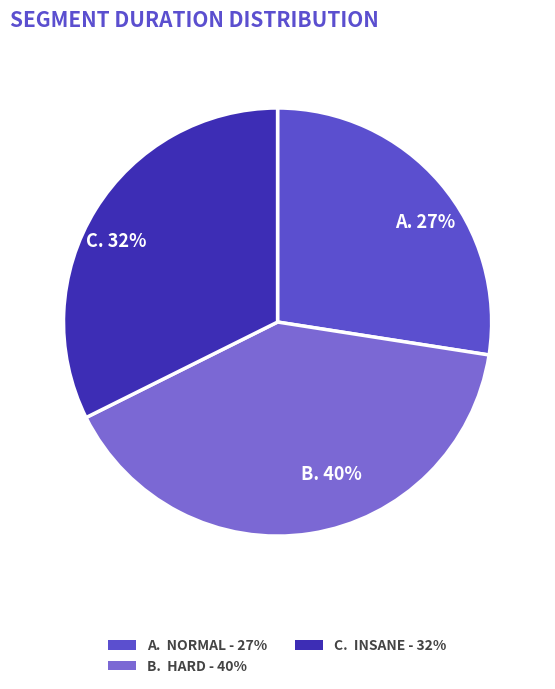

To the nearest percent, what is the difference between the largest and smallest slice percentages?

13%